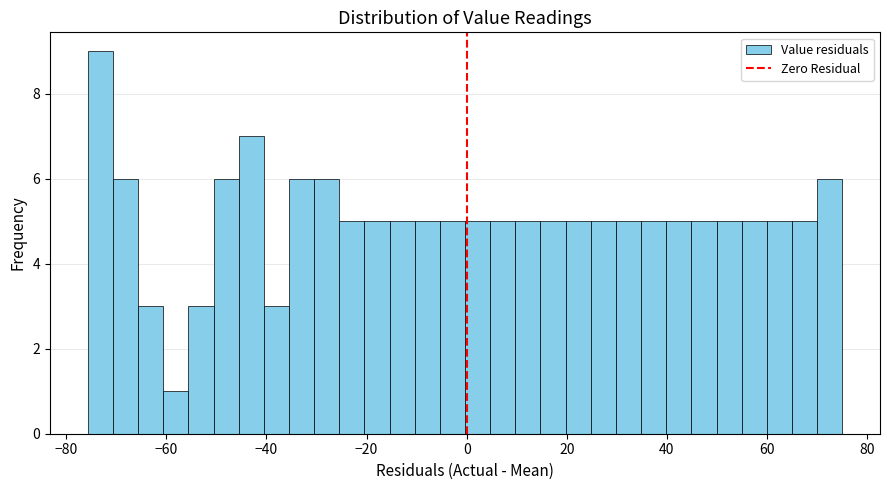

Around what value on the x-axis is the tallest bar? Give the approximate position of its centre, as read against the axis.

-74